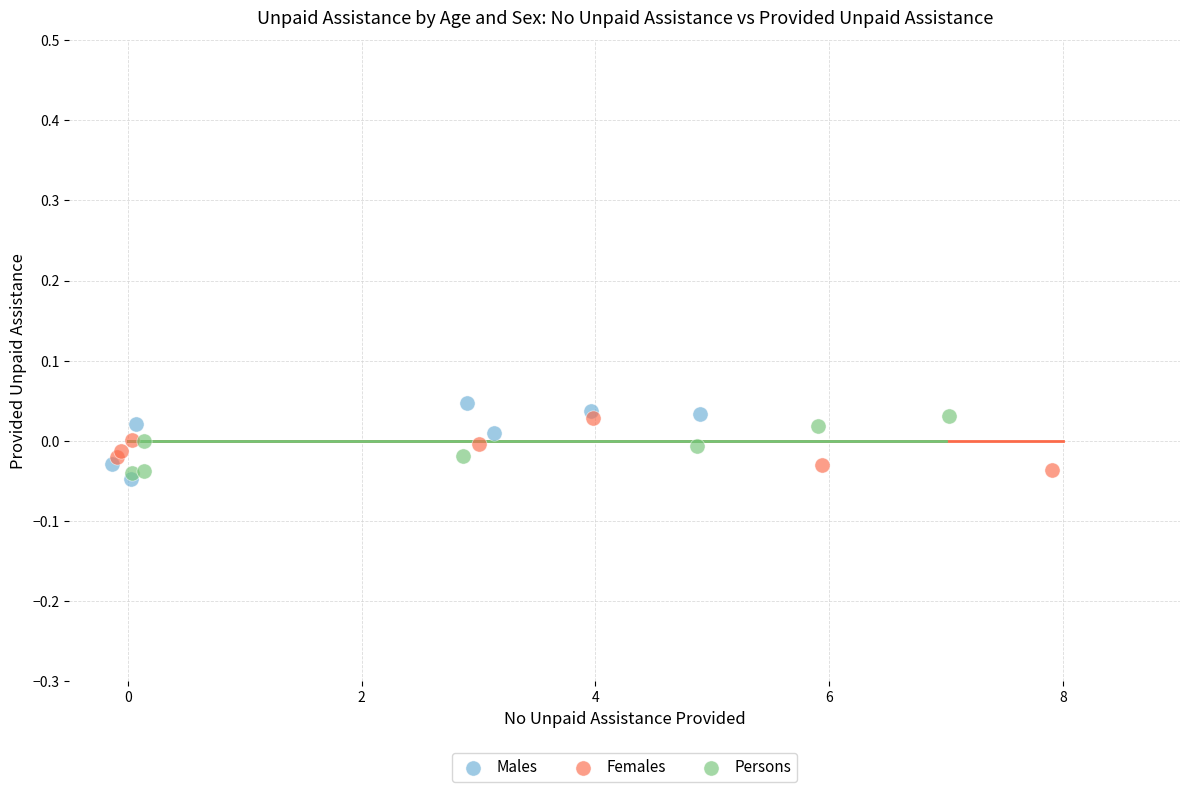

What are all the series names shown in the legend?

Males, Females, Persons